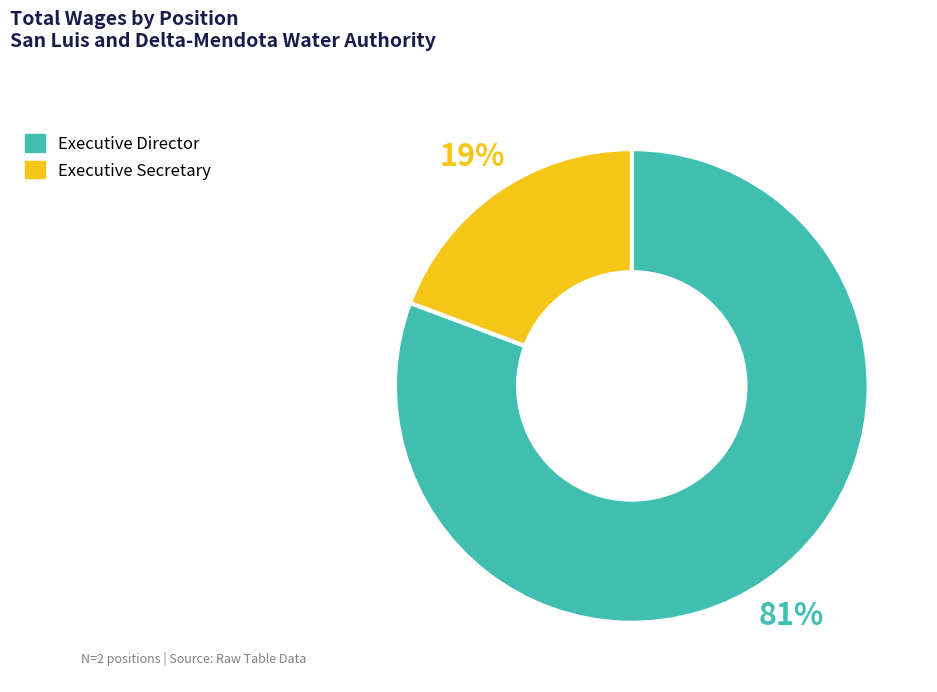

To the nearest percent, what is the average slice percentage?

50%